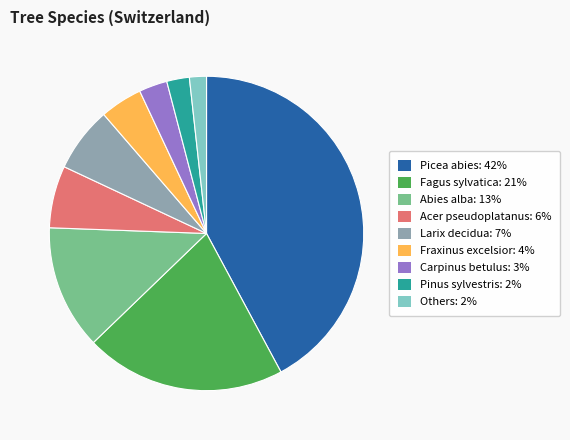

Which category has the biggest portion of the pie?

Picea abies: 42%